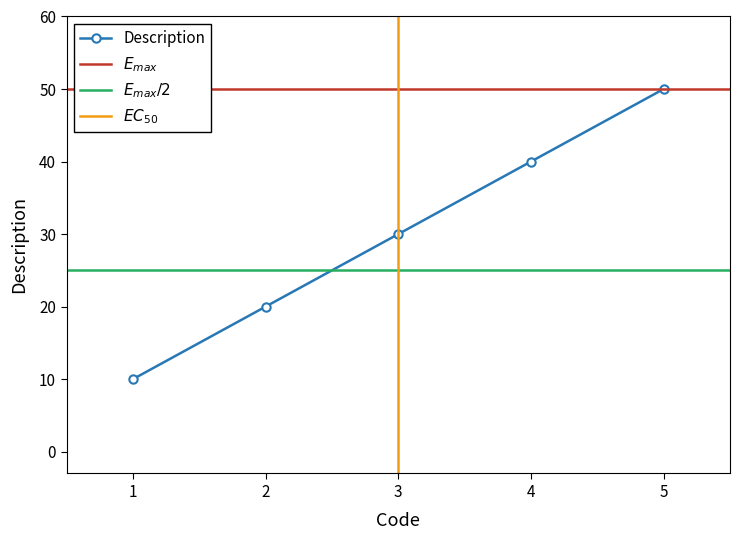

At which category does the chart reach its peak across all series?

5